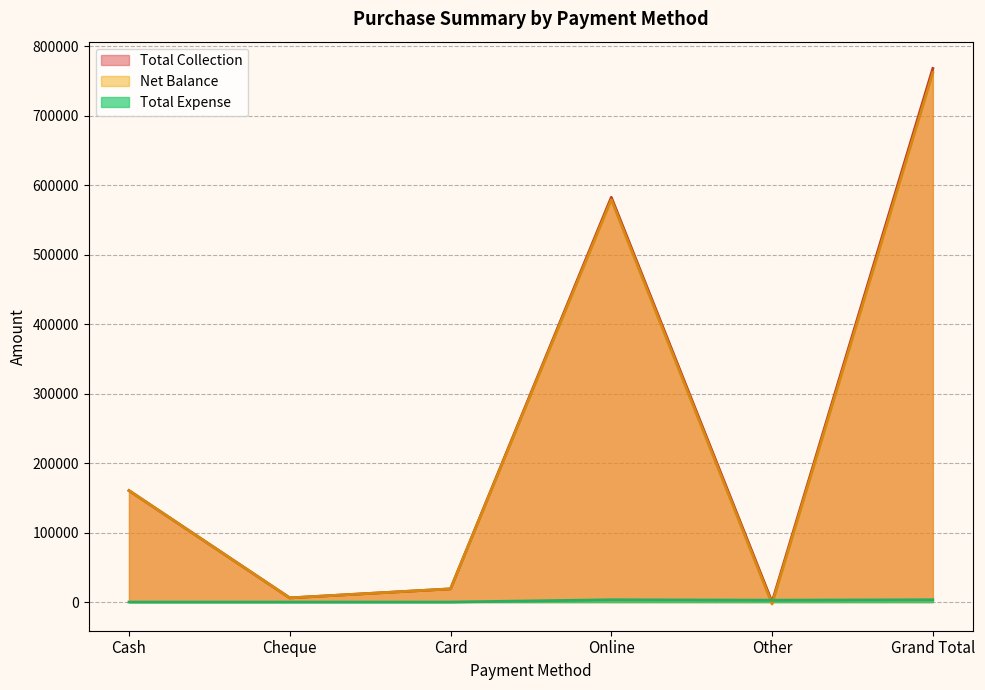

What is the label of the 4th point from the right?

Card